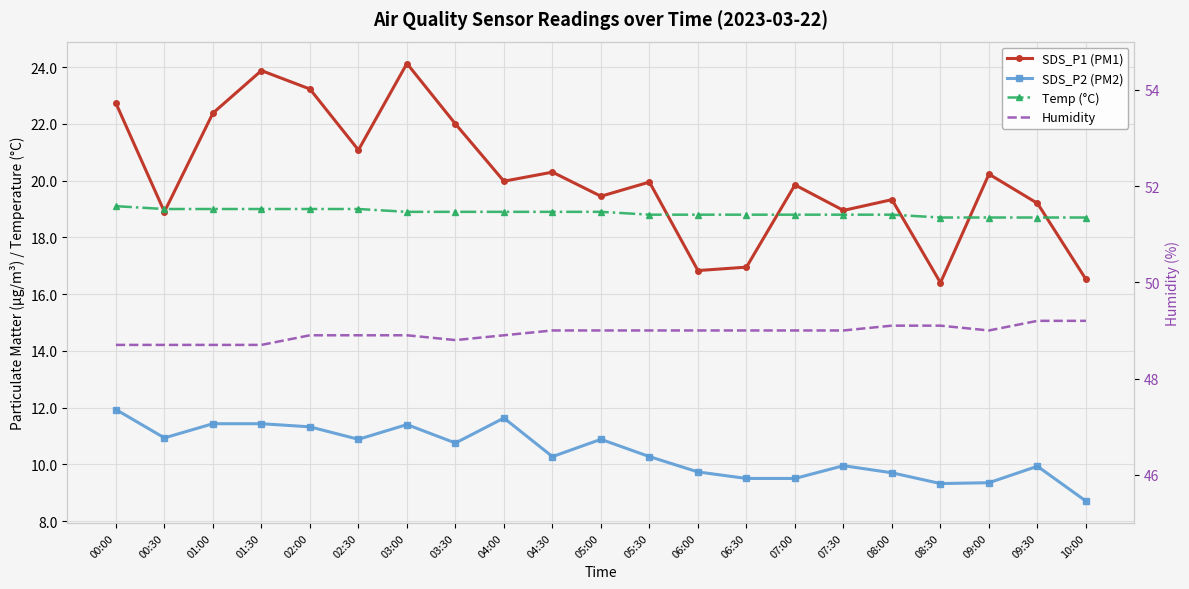

What is the total value across all series at 05:00?

98.2